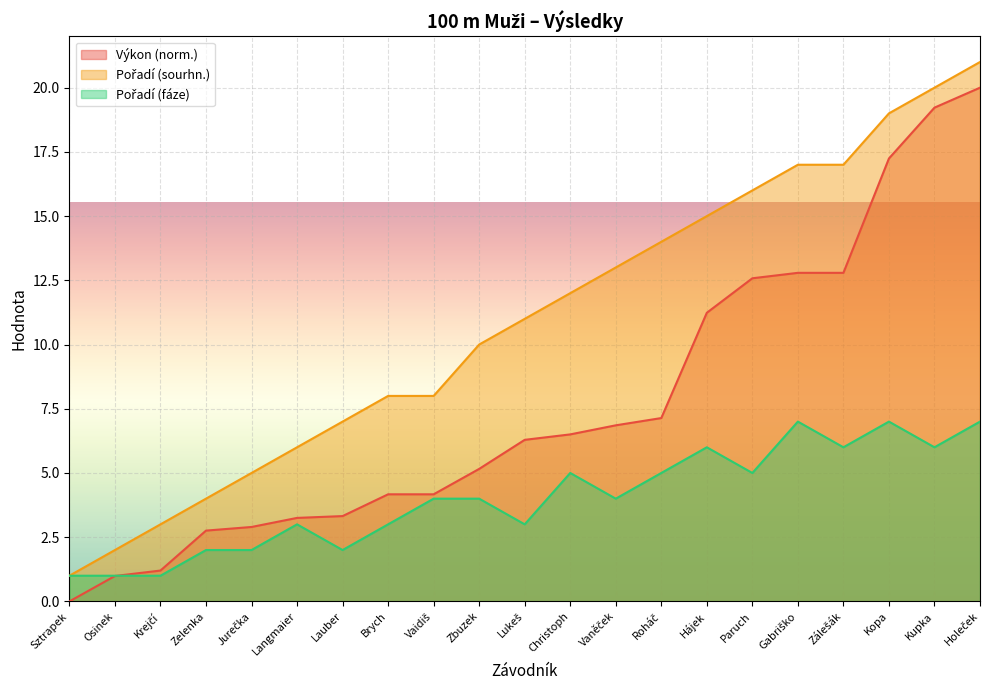

Rank the series at Christoph from lowest to highest value.

Pořadí (fáze), Výkon, Pořadí (sourhn.)